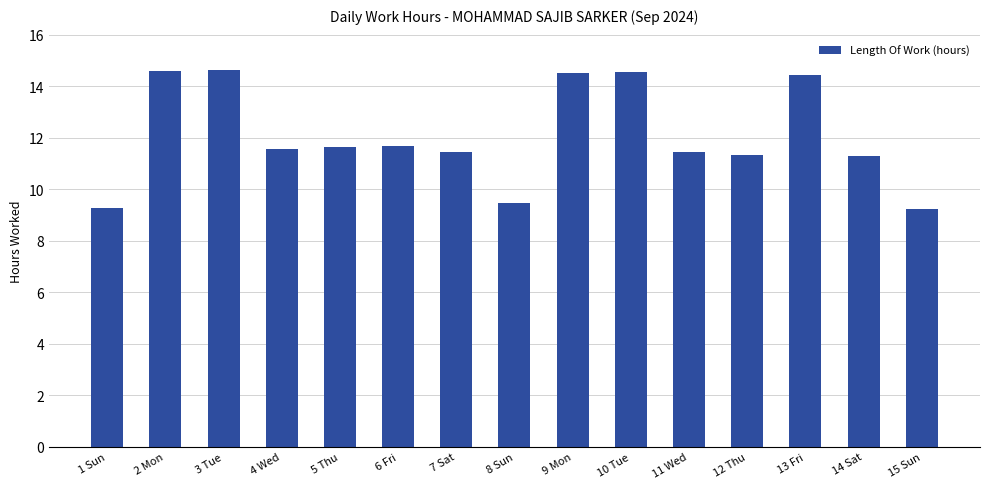

The value at 3 Tue is 8.3. True or false?

False